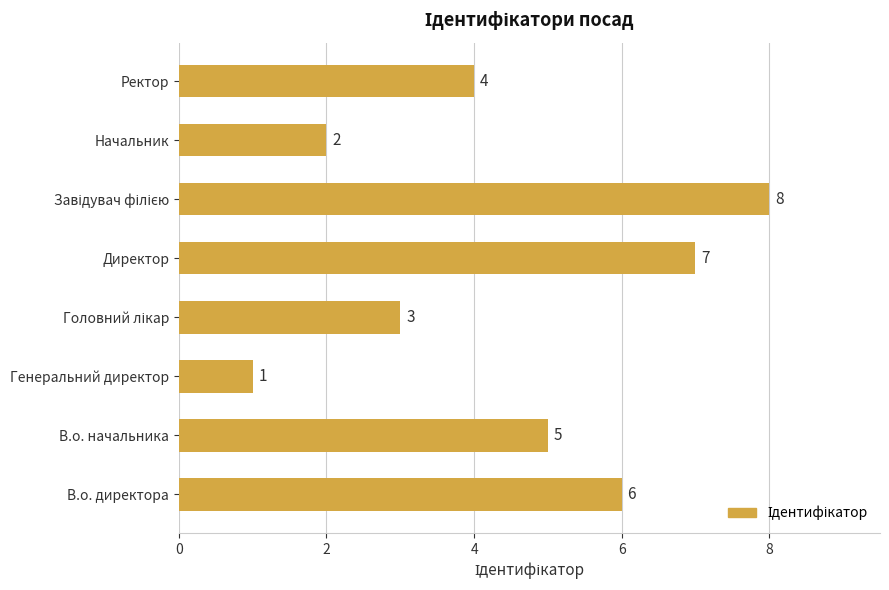

What is the approximate value at Директор?

7